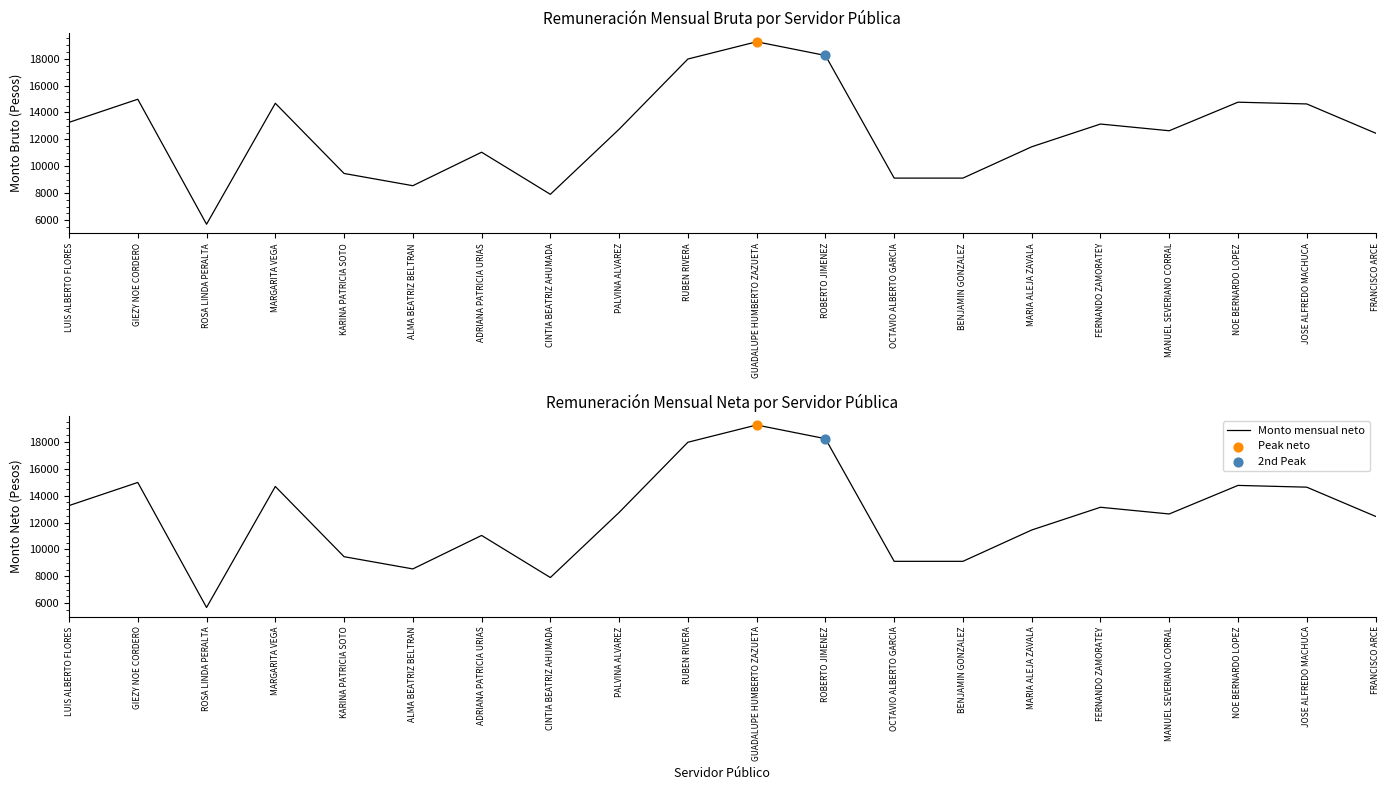

At which category is the sum across all series the highest?

GUADALUPE HUMBERTO ZAZUETA